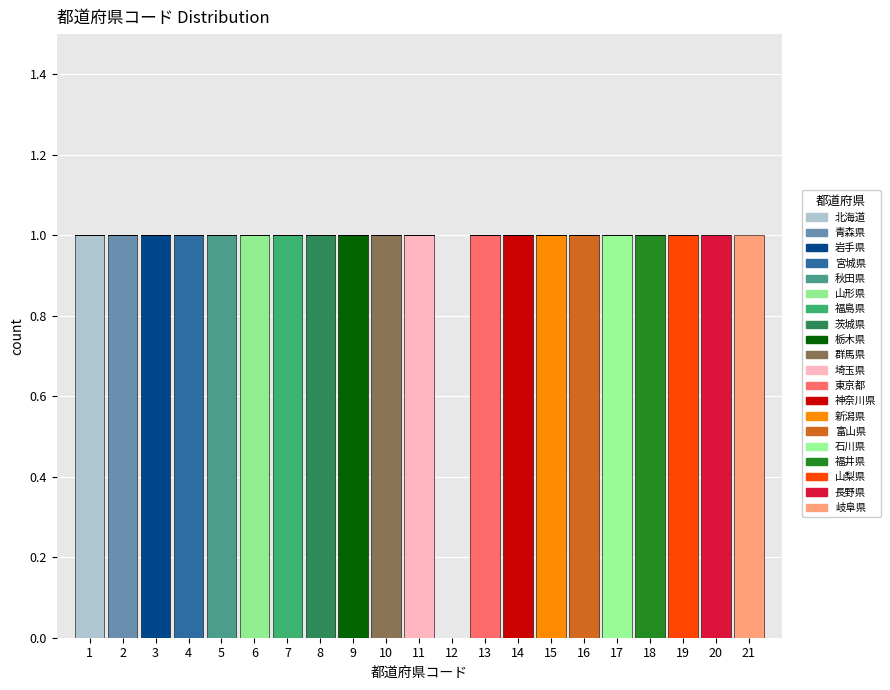

What is the total height of the stacked bar covering 0.5 to 1.5 on the x-axis? The values are not printed on the chart, so give them approximately, as read against the axis.

1